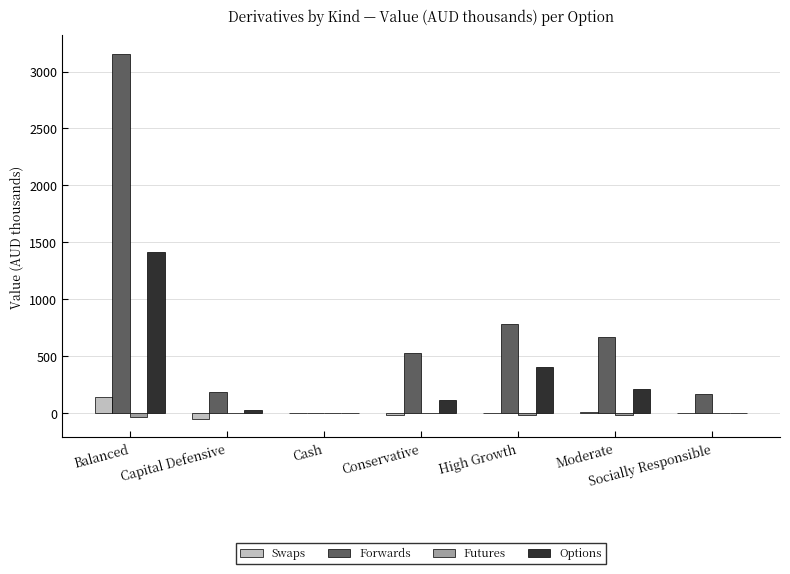

Which category has the highest value in the Options series?

Balanced